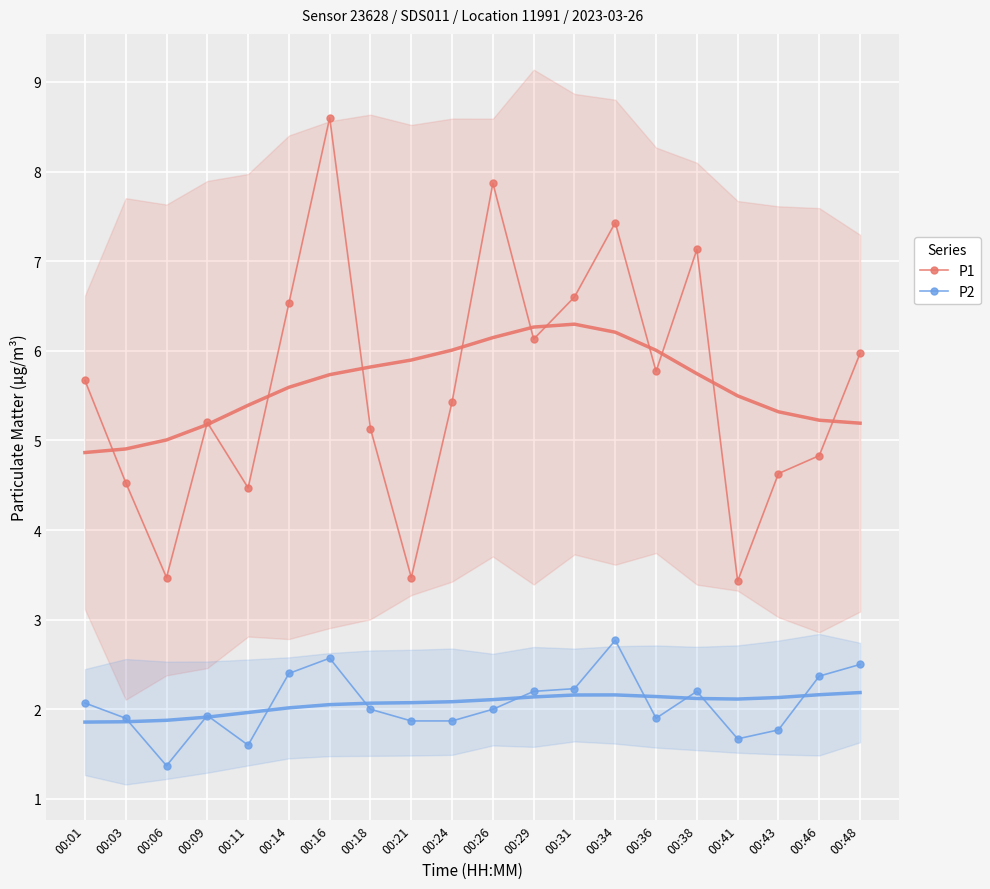

The value of P2 at 00:18 is 2.0. True or false?

True